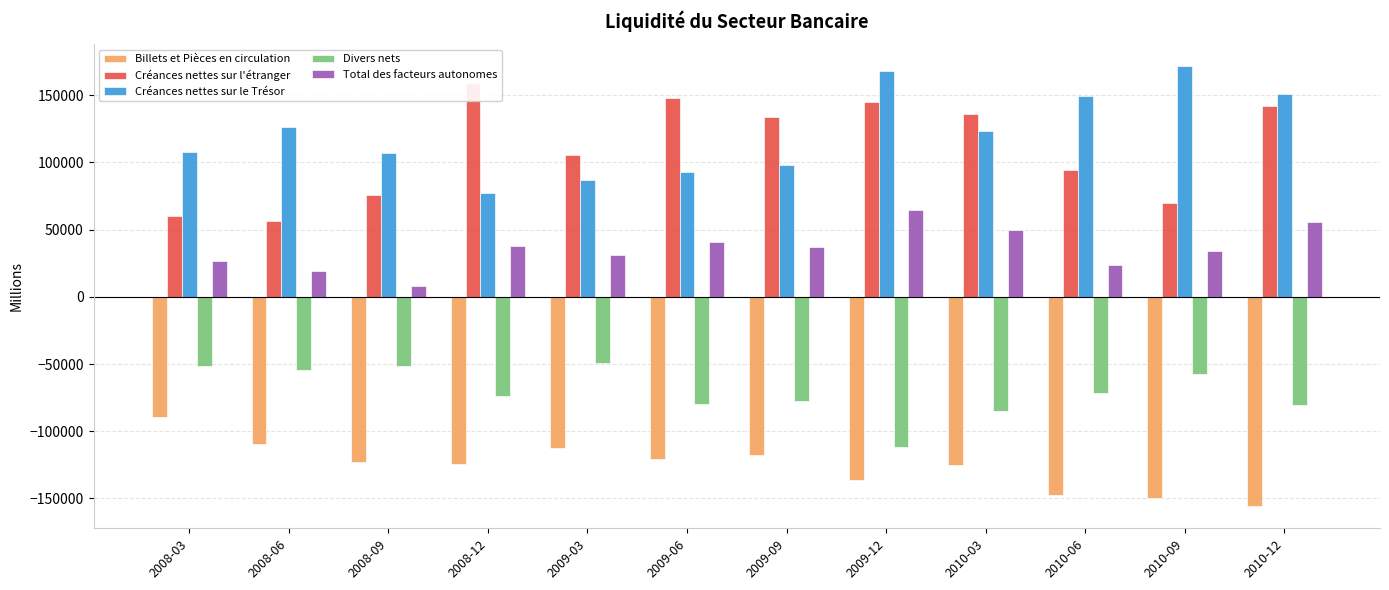

What is the greatest value displayed?

171436.9